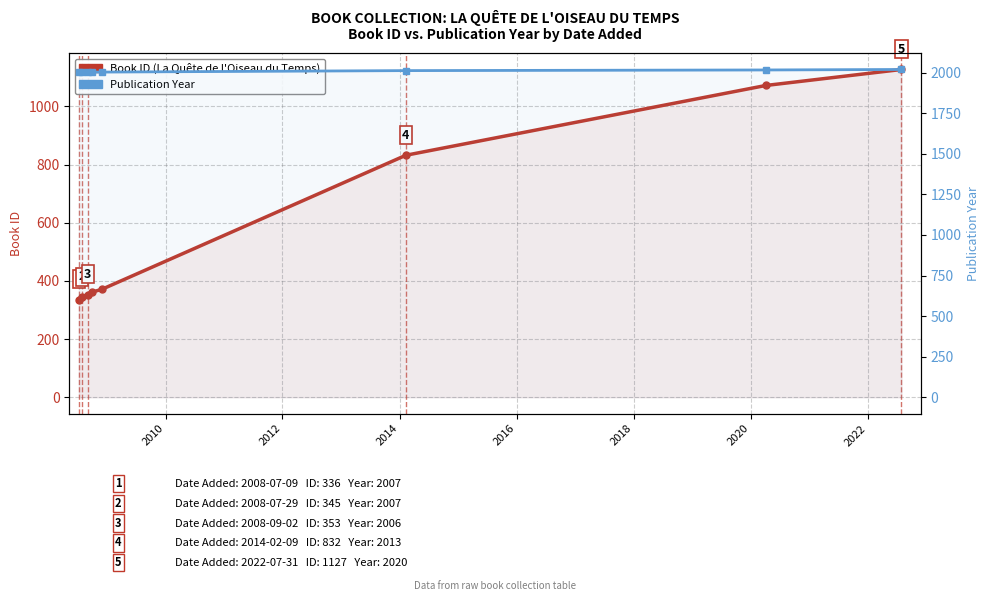

At which category is the sum across all series the highest?

2022